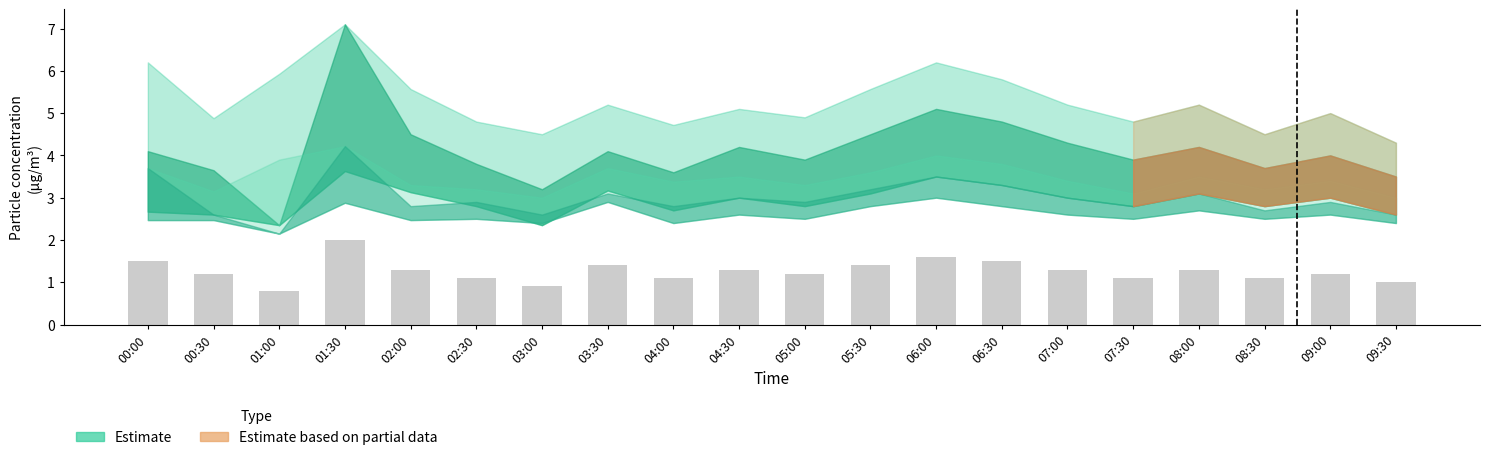

Reading left to right, what are all the values shown in this chart?

00:00=1.5	00:30=1.2	01:00=0.8	01:30=2.0	02:00=1.3	02:30=1.1	03:00=0.9	03:30=1.4	04:00=1.1	04:30=1.3	05:00=1.2	05:30=1.4	06:00=1.6	06:30=1.5	07:00=1.3	07:30=1.1	08:00=1.3	08:30=1.1	09:00=1.2	09:30=1.0